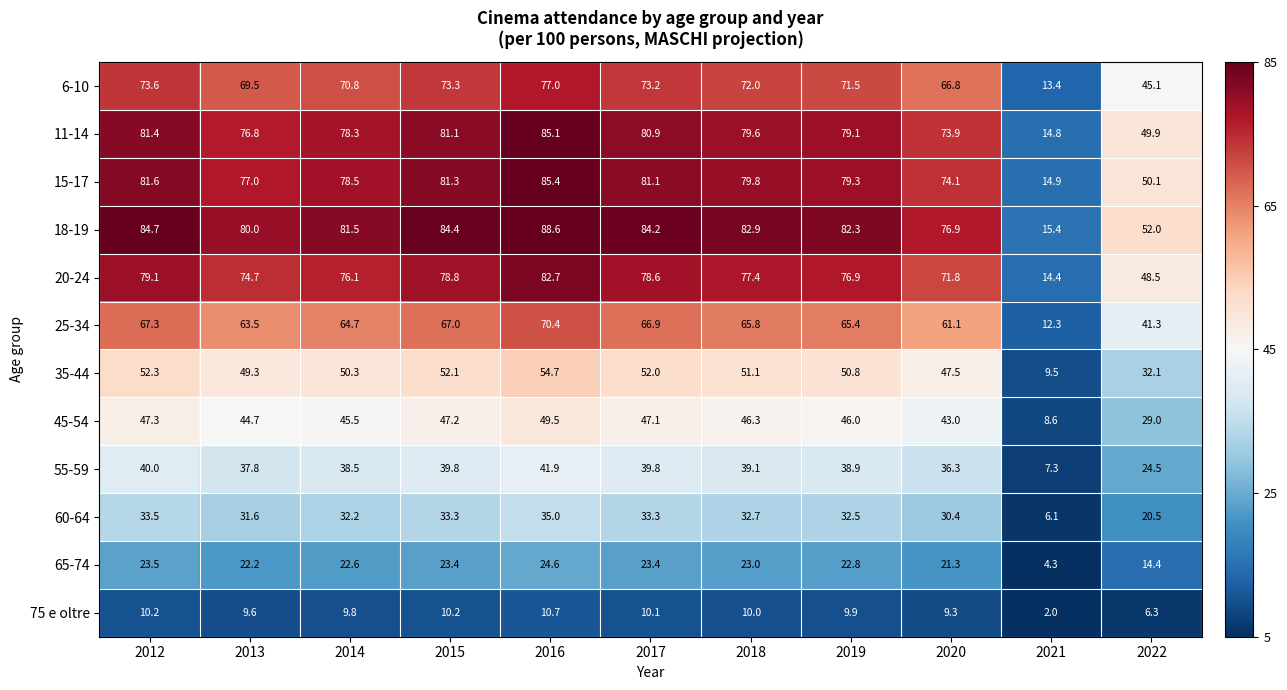

At which label does 35-44 reach its minimum?

2021